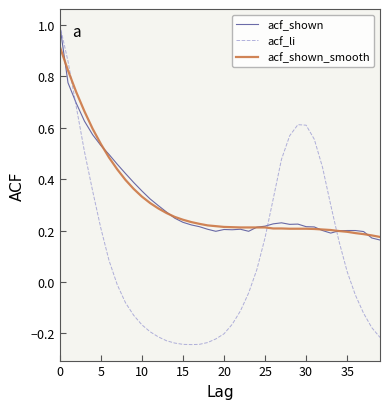

True or false: acf_shown has more than 2 interior local peaks.

True